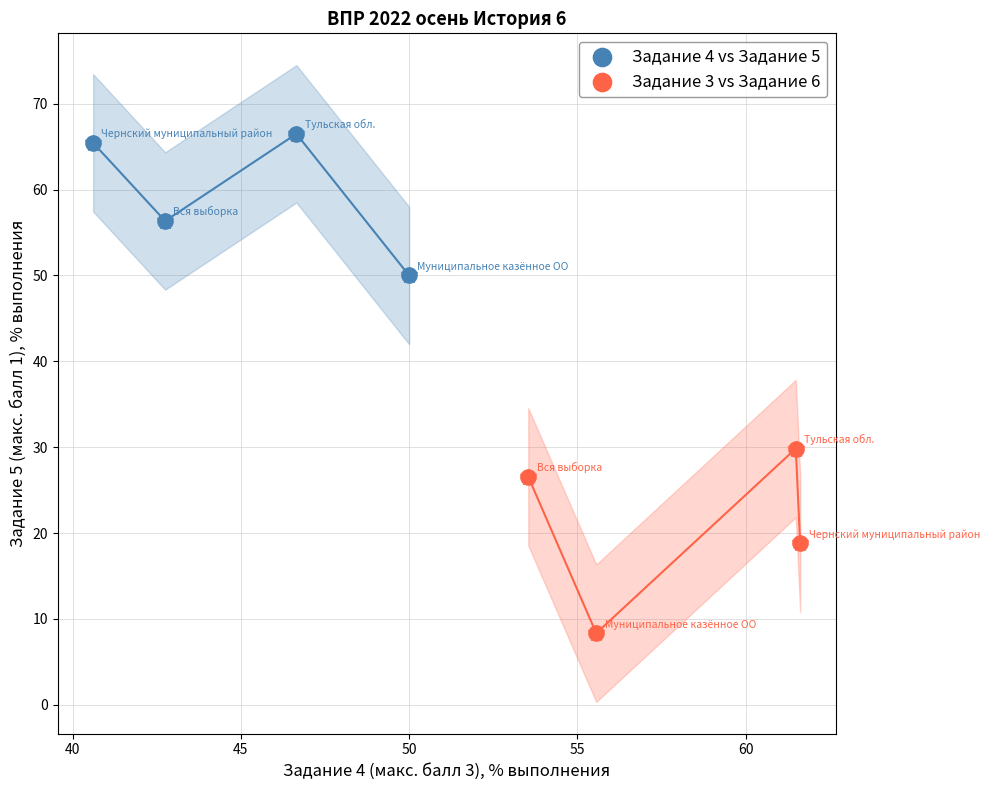

Which series contains the lowest Y value?

Задание 3 vs Задание 6